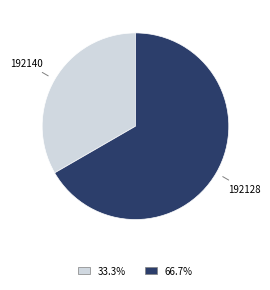

Is there any slice that represents more than half of the pie?

Yes